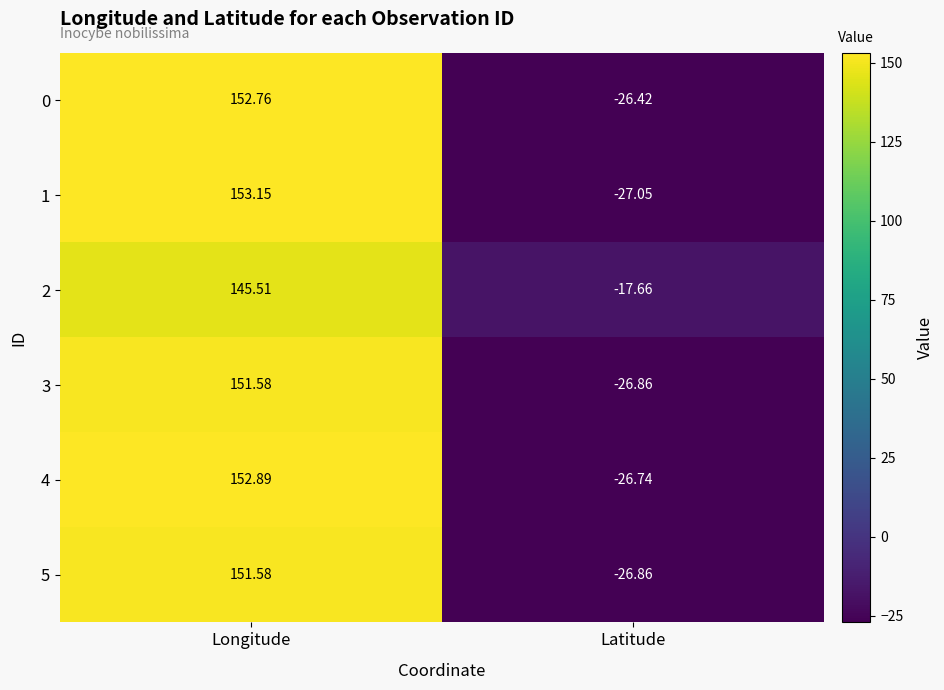

What is the difference between the highest and lowest values at Latitude?

9.4